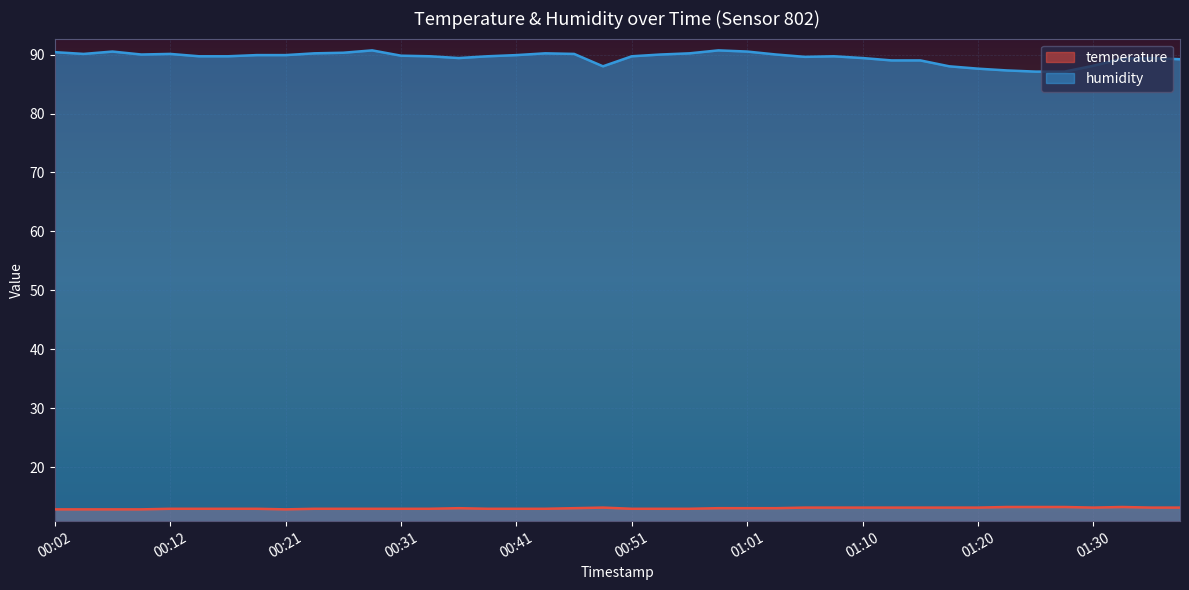

Where is the first local minimum for humidity?

00:04